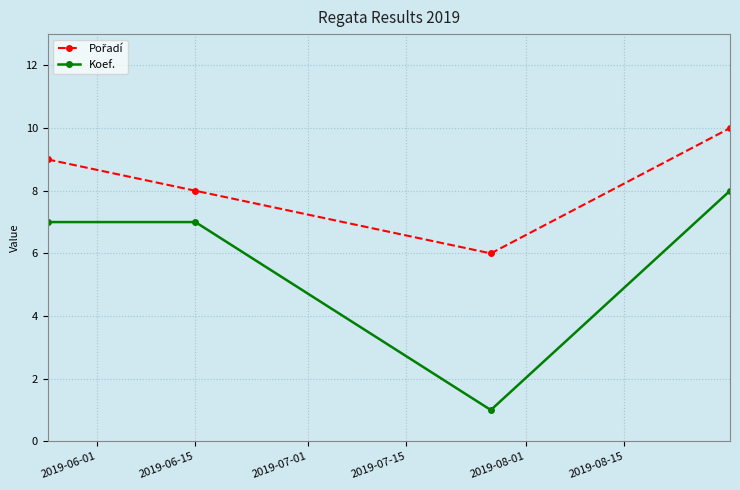

What is the value of the Koef. point at the 4th from the left?

8